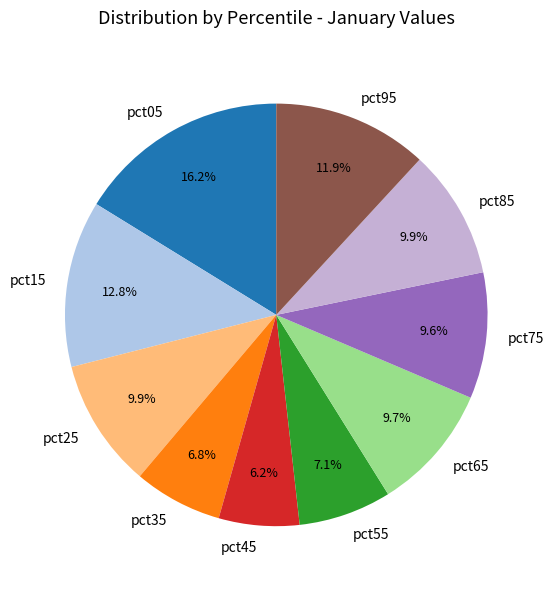

True or false: pct65 accounts for 24% of the total.

False